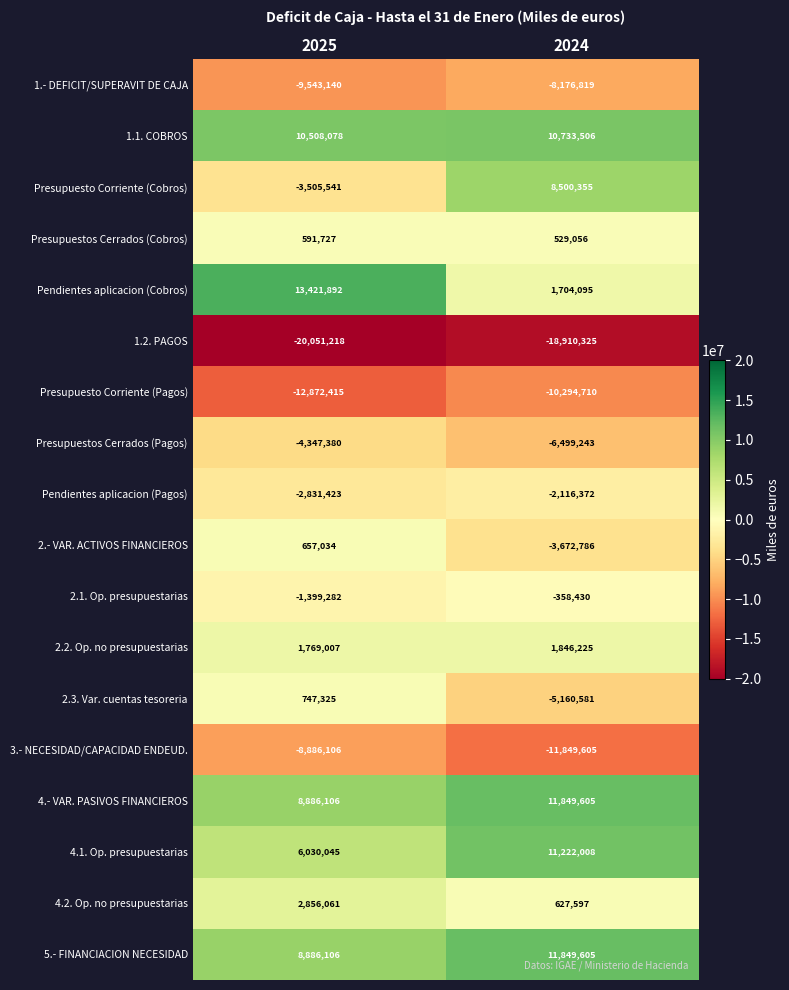

What is the approximate value of Presupuesto Corriente (Pagos) at 2024, to the nearest 50?

-10294700